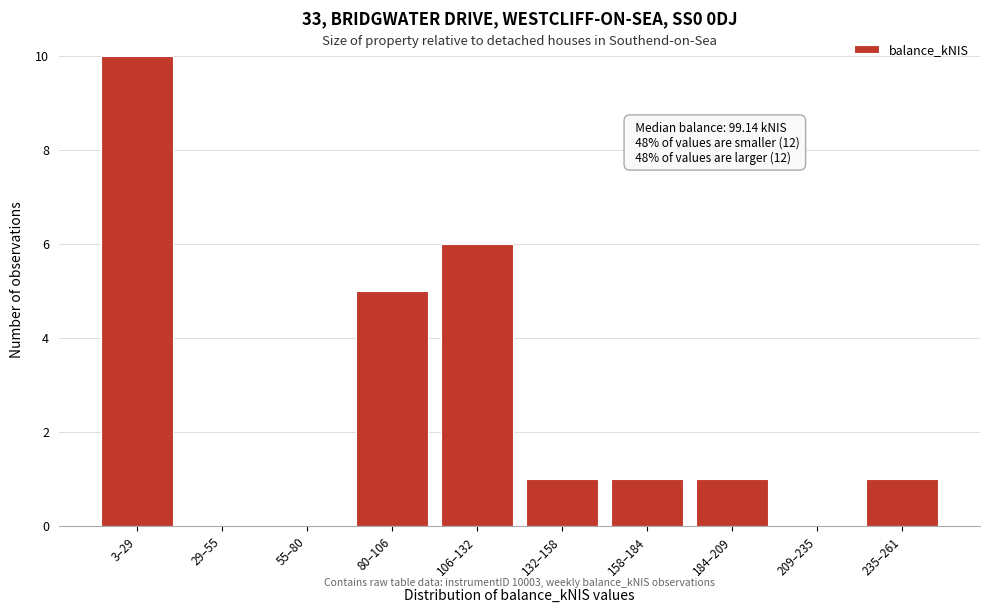

Reading right to left, list all the values displayed in this chart.

235–261=1	209–235=0	184–209=1	158–184=1	132–158=1	106–132=6	80–106=5	55–80=0	29–55=0	3–29=10